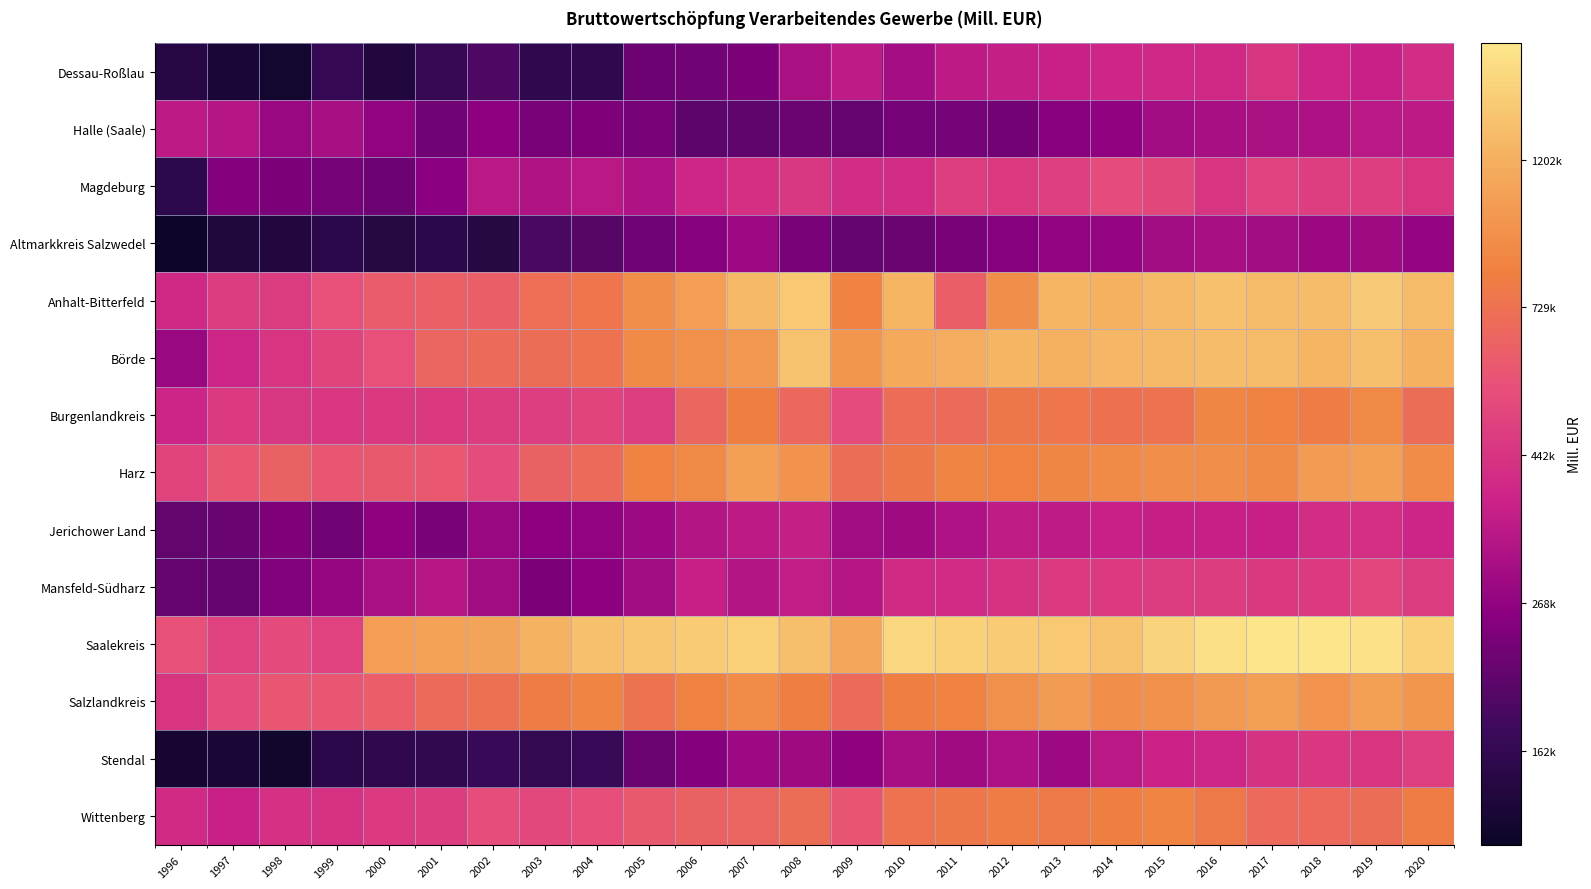

At how many categories does at least one series exceed 13?

25